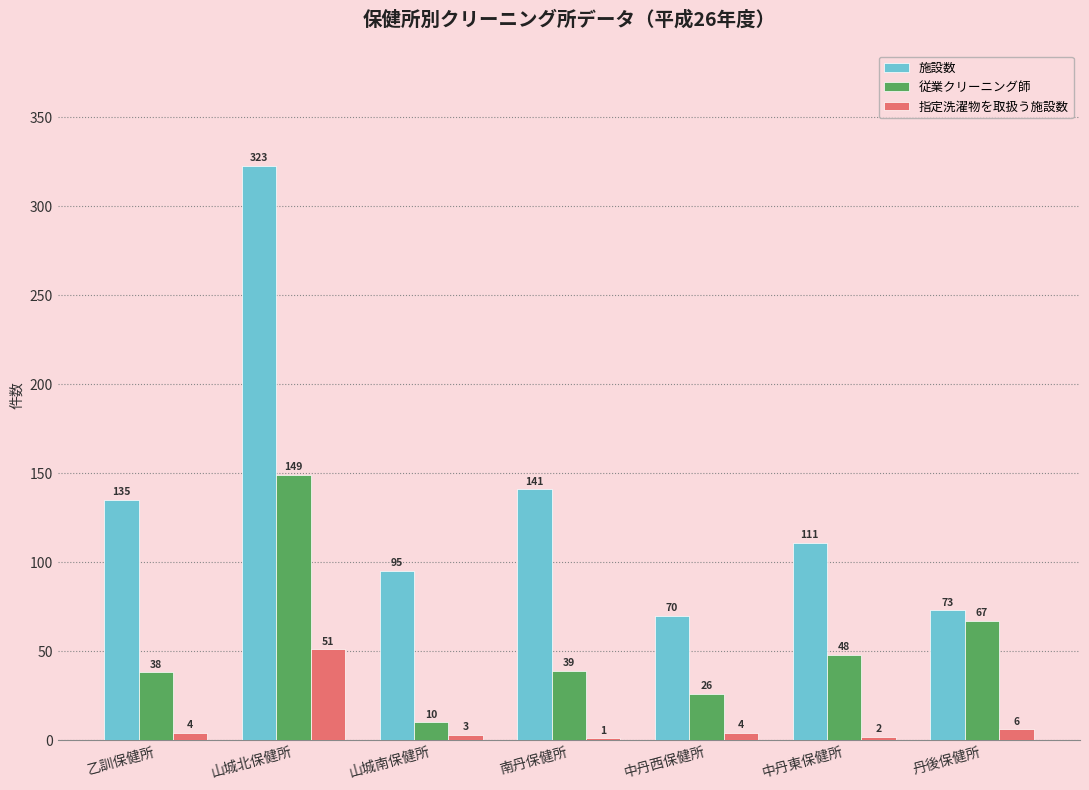

The 従業クリーニング師 series shows 10 at 山城南保健所. True or false?

True